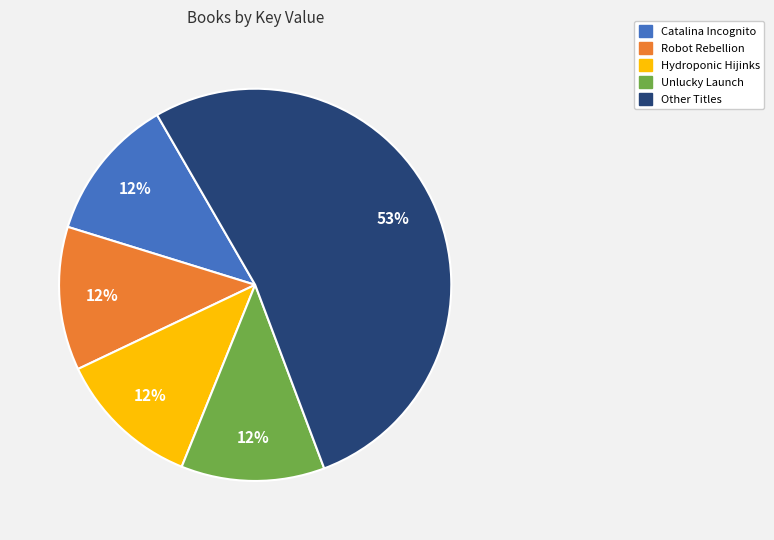

Does any single category account for the majority?

Yes